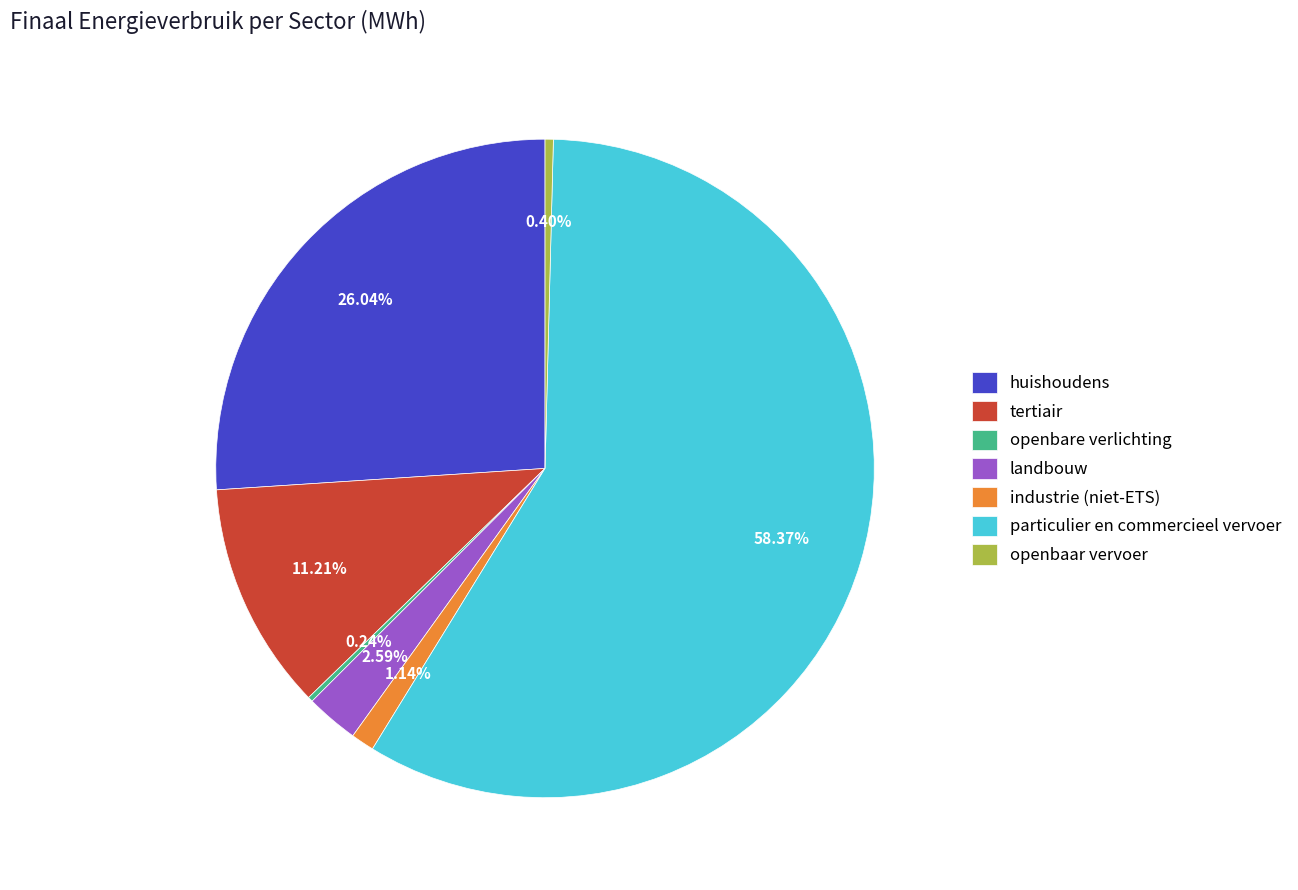

Between tertiair and particulier en commercieel vervoer, which is larger?

particulier en commercieel vervoer